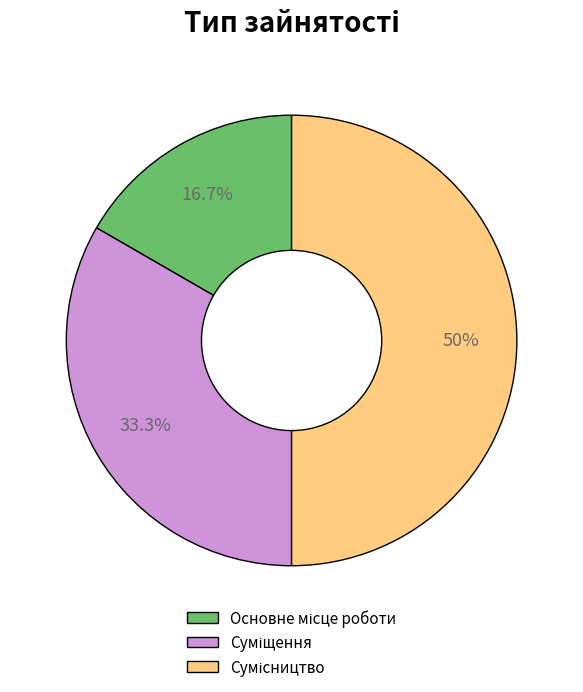

Which slice is the smallest?

Основне місце роботи